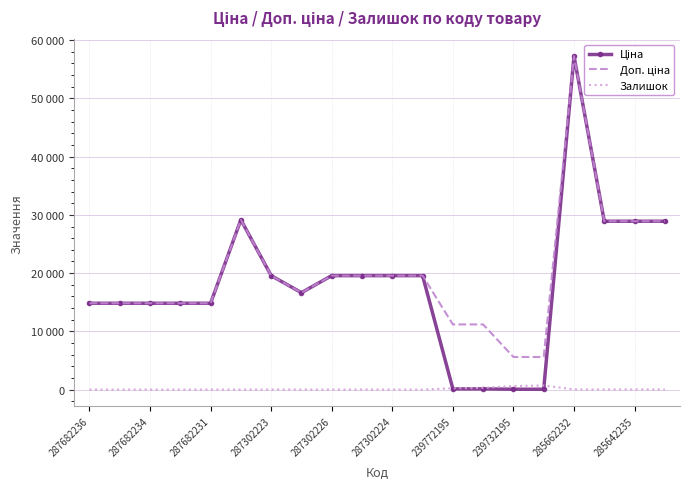

What is the highest value of the Залишок series?

702.0